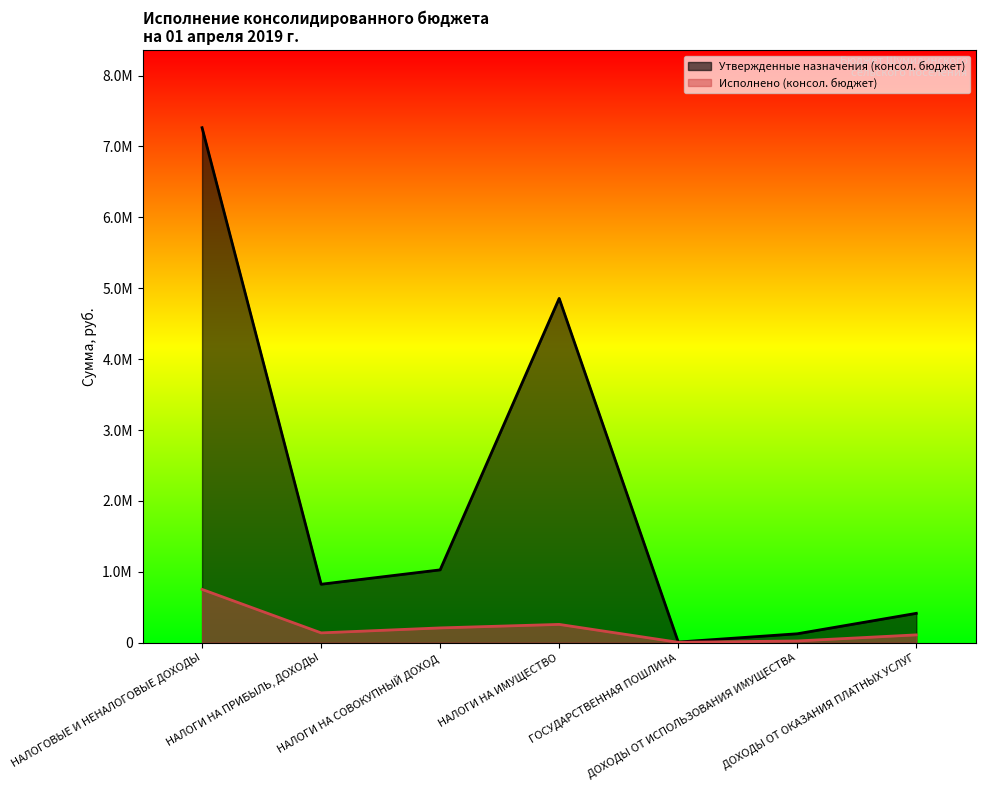

Is the value of Исполнено (консол. бюджет) at ГОСУДАРСТВЕННАЯ ПОШЛИНА greater than the value of Утвержденные назначения (консол. бюджет) at НАЛОГОВЫЕ И НЕНАЛОГОВЫЕ ДОХОДЫ?

No